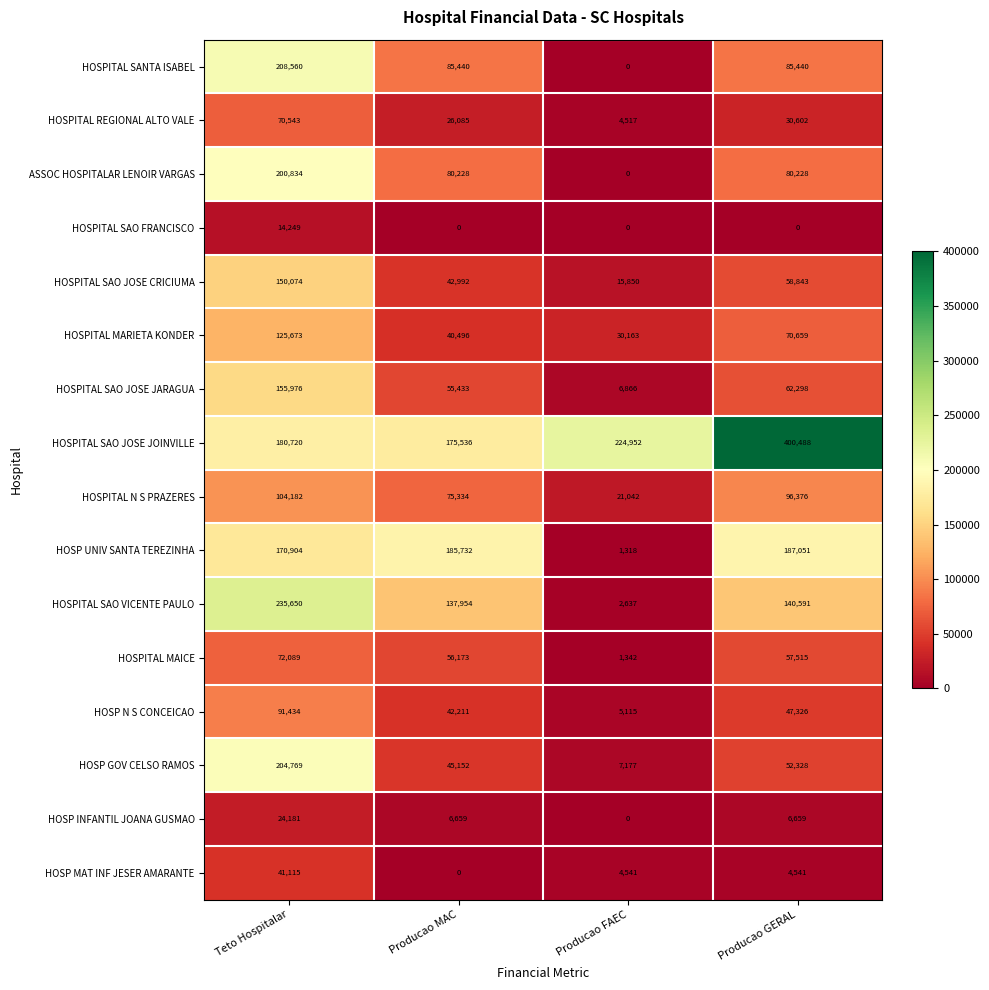

What is the sum of the HOSP MAT INF JESER AMARANTE values at Teto Hospitalar and Producao MAC?

41115